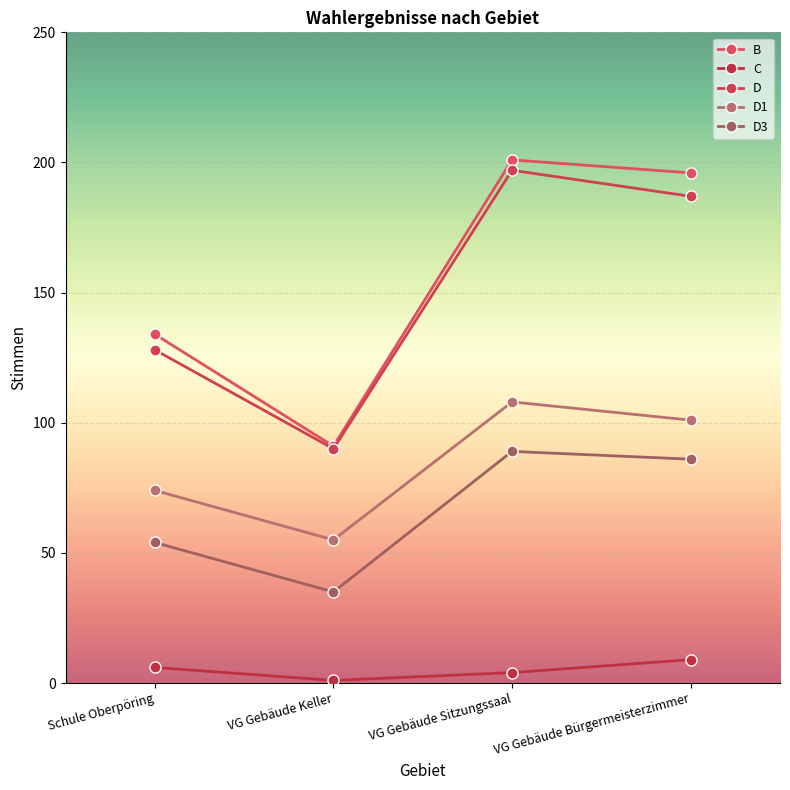

How many lines are shown in the chart?

5